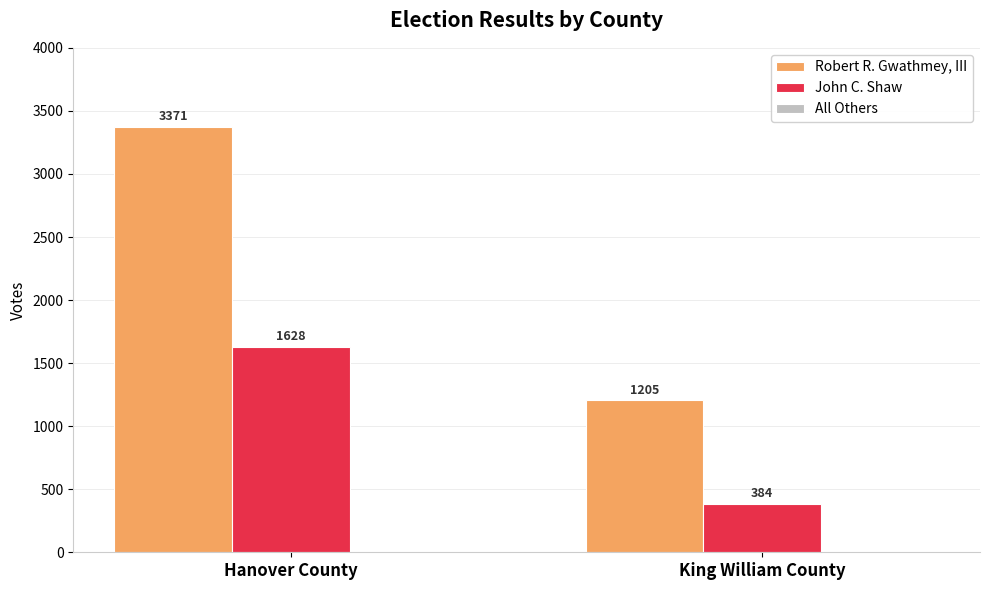

What position from the left is King William County?

2